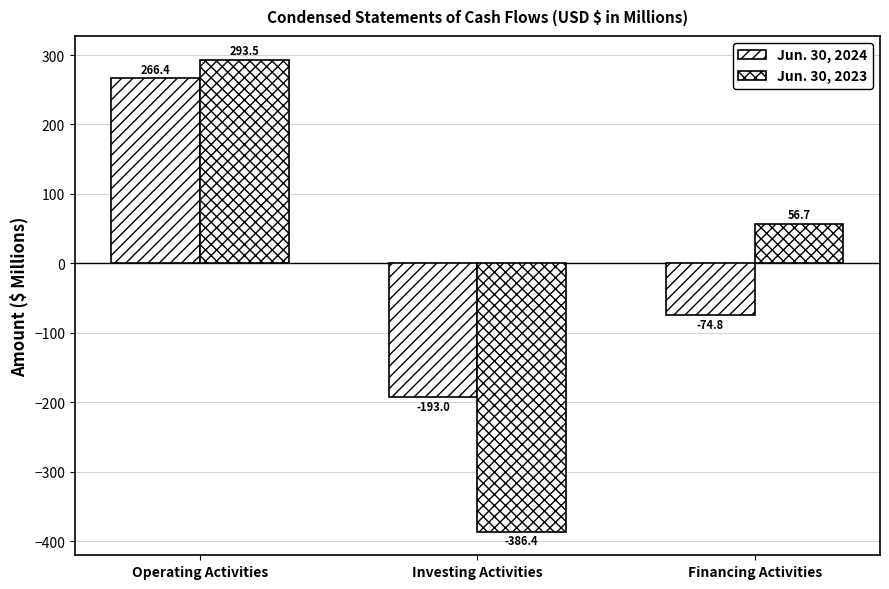

How many values in the Jun. 30, 2023 series are below 56?

1